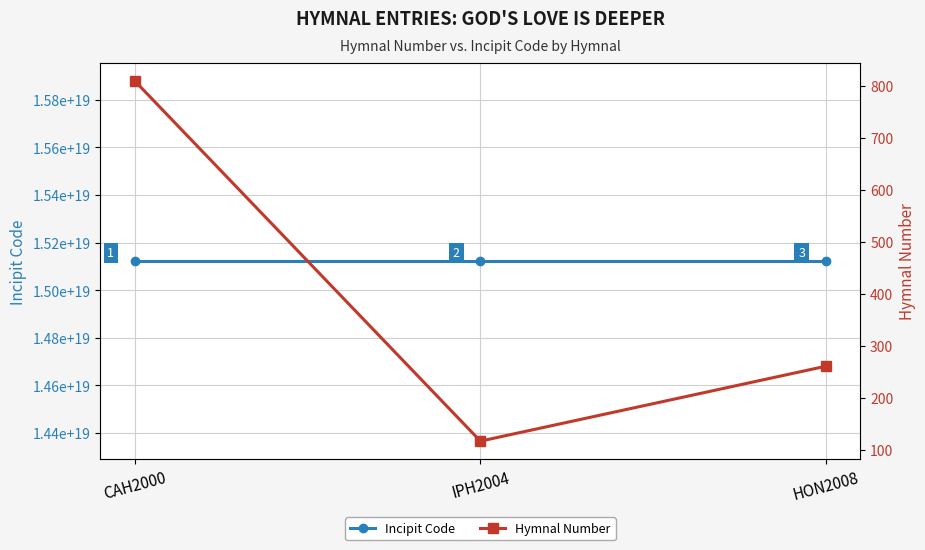

How many data points does each series have?

3